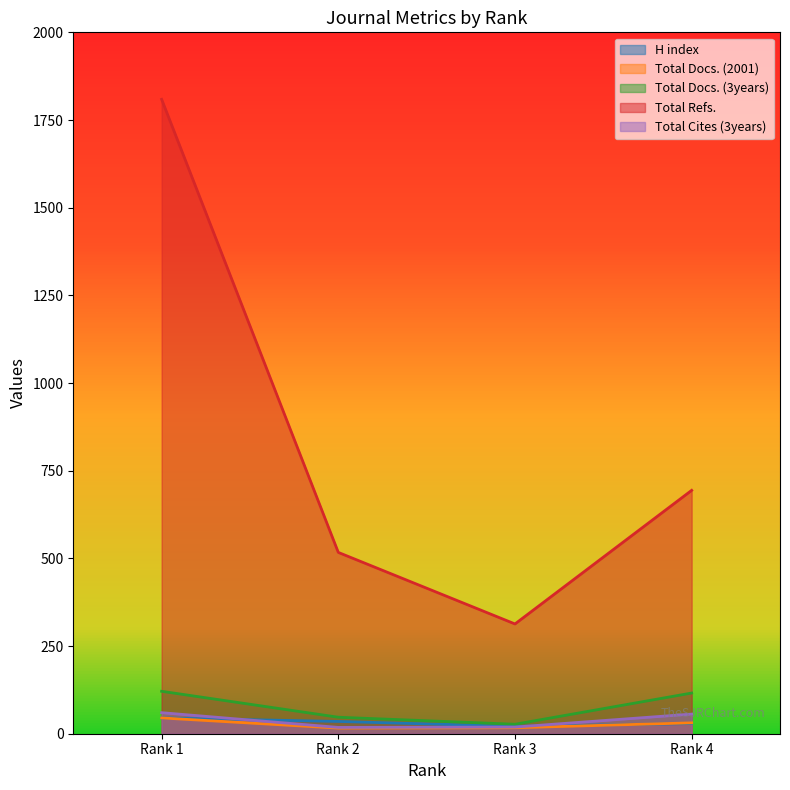

What is the greatest value displayed?

1809